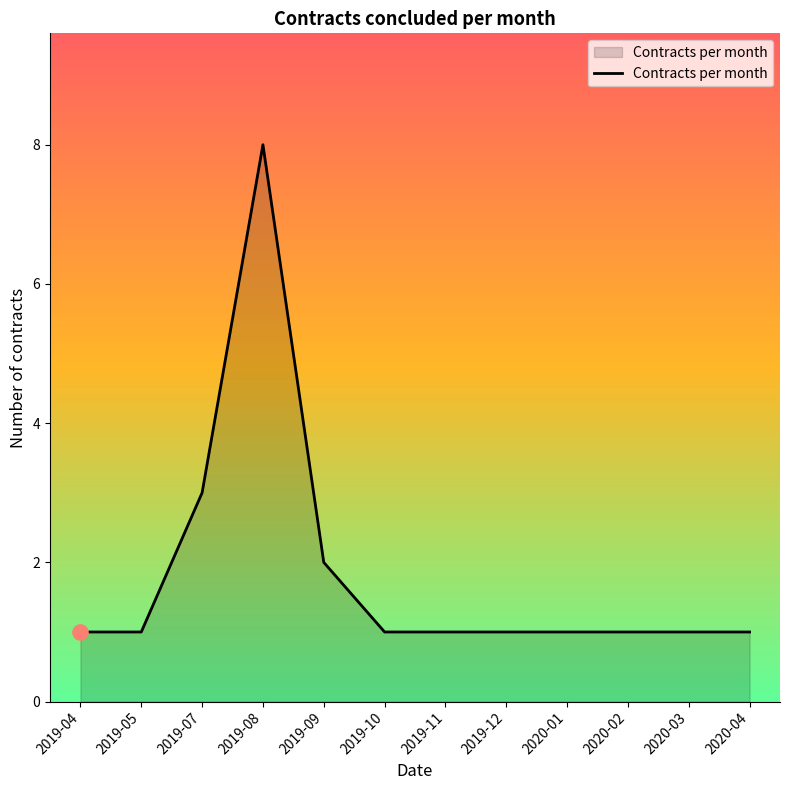

What is the ratio of the value at 2019-11 to the value at 2019-10?

1.0